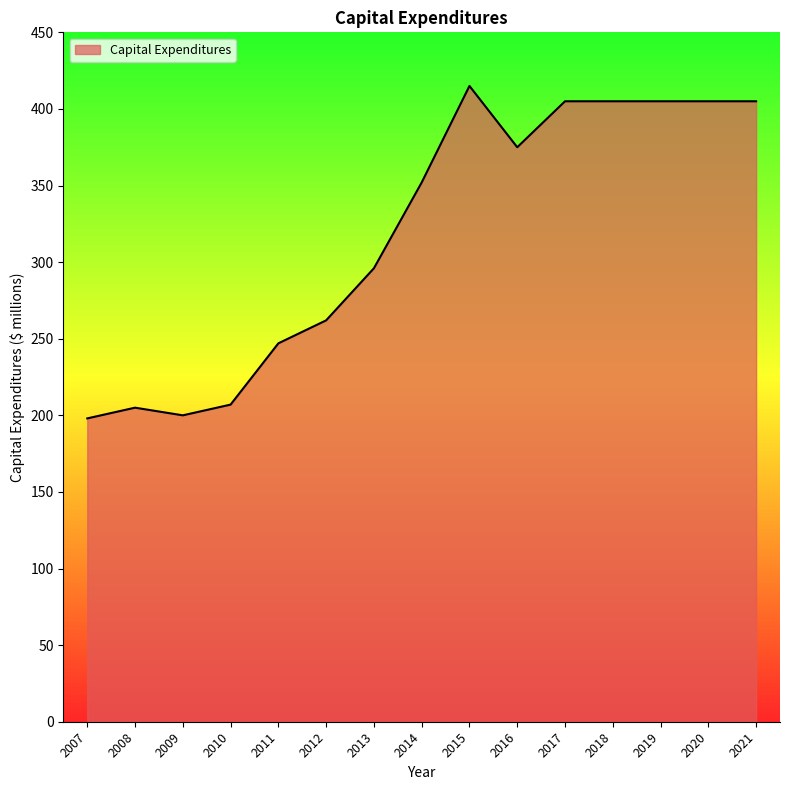

The value at 2020 is 405. True or false?

True